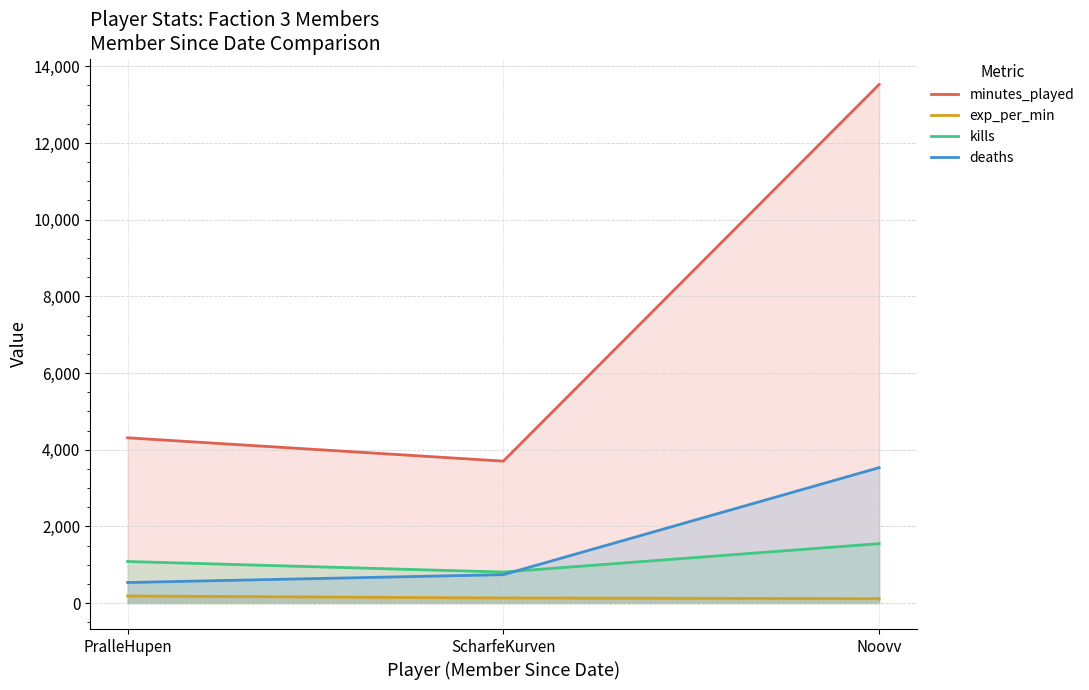

Reading left to right, what are all the values shown in this chart?

minutes_played: PralleHupen=4311.0	ScharfeKurven=3703.0	Noovv=13526.0
exp_per_min: PralleHupen=185.1	ScharfeKurven=133.7	Noovv=115.7
kills: PralleHupen=1085.0	ScharfeKurven=810.0	Noovv=1551.0
deaths: PralleHupen=537.0	ScharfeKurven=742.0	Noovv=3533.0